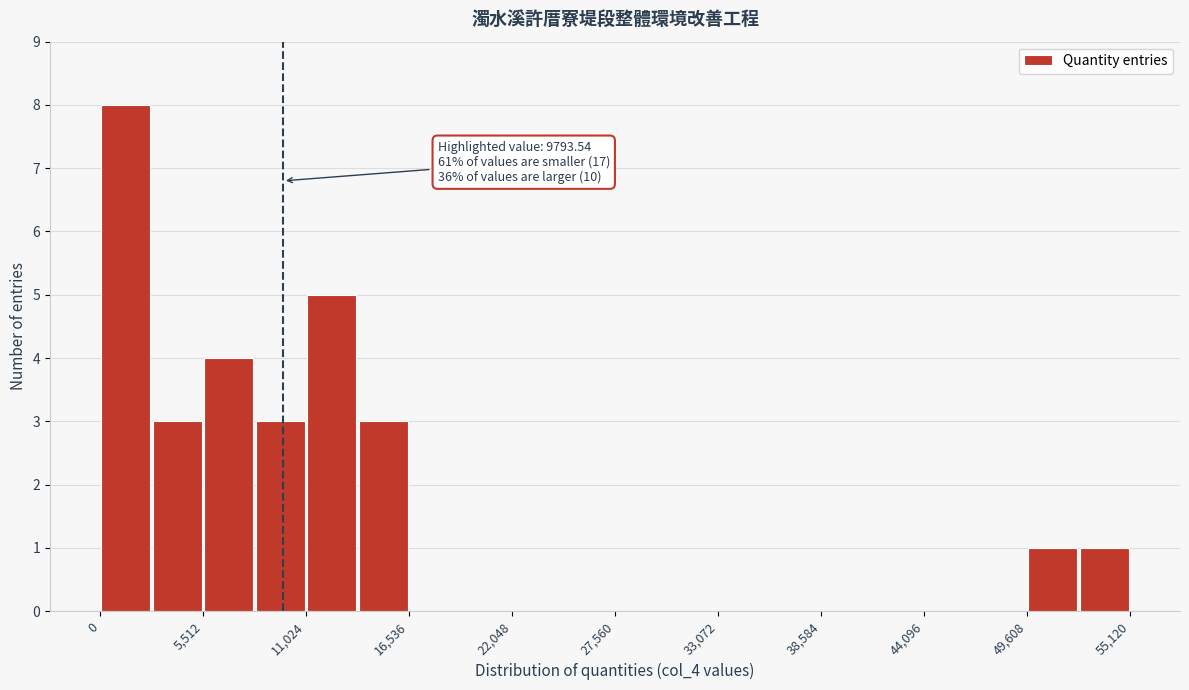

Read against the x-axis, roughly where is the centre of the tallest bar?

1000